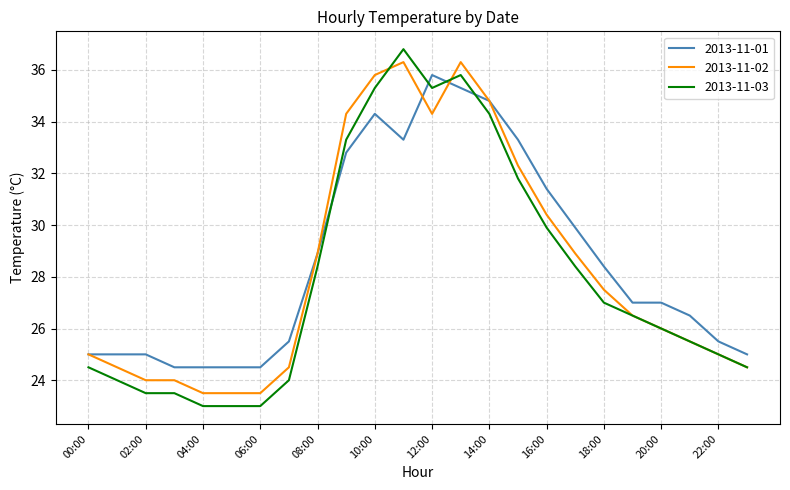

Which series has the widest spread of values?

2013-11-03